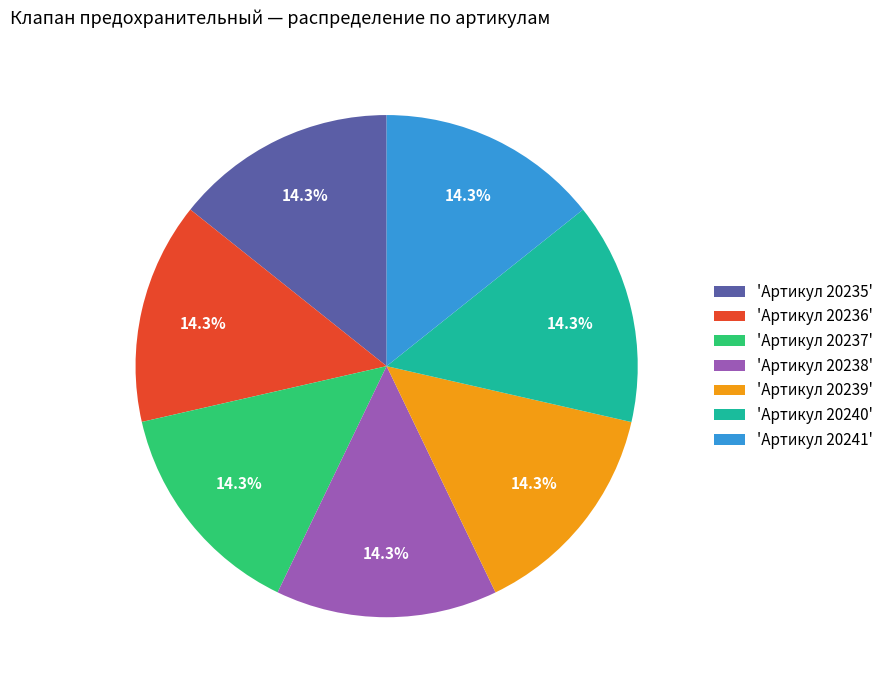

Combined, do 'Артикул 20241' and 'Артикул 20235' account for over 50%?

No